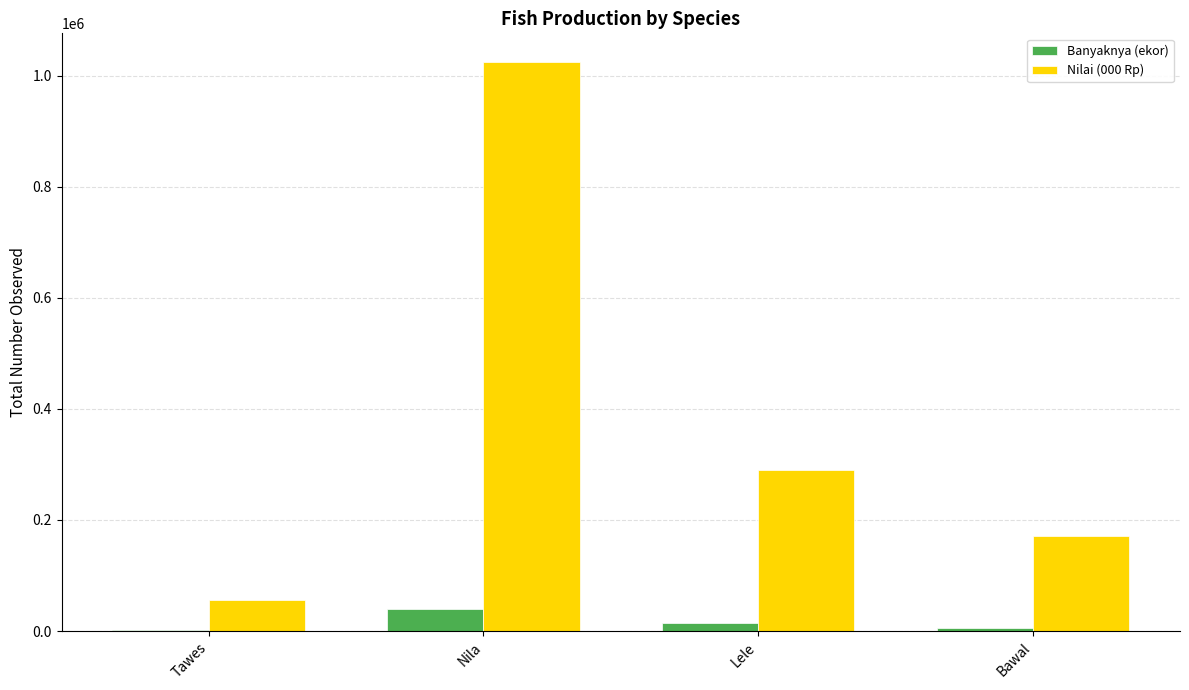

What is the highest value of the Banyaknya (ekor) series?

40204